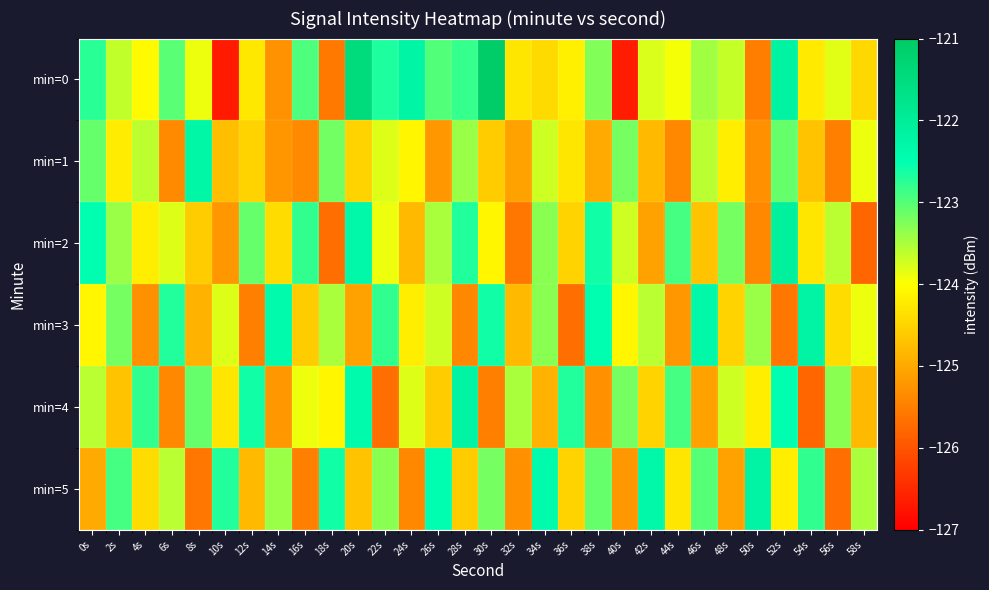

Reading left to right, list all the values displayed in this chart.

min=0: 0s=-122.7	2s=-123.6	4s=-124.1	6s=-123.0	8s=-123.9	10s=-126.7	12s=-124.3	14s=-125.3	16s=-123.0	18s=-125.6	20s=-121.5	22s=-122.7	24s=-122.2	26s=-123.0	28s=-122.8	30s=-121.1	32s=-124.3	34s=-124.4	36s=-124.2	38s=-123.3	40s=-126.7	42s=-123.8	44s=-123.9	46s=-123.5	48s=-123.7	50s=-125.5	52s=-122.2	54s=-124.3	56s=-123.8	58s=-124.5
min=1: 0s=-123.1	2s=-124.2	4s=-123.6	6s=-125.4	8s=-122.3	10s=-124.8	12s=-124.5	14s=-125.2	16s=-125.4	18s=-123.2	20s=-124.5	22s=-123.8	24s=-124.1	26s=-125.2	28s=-123.4	30s=-124.6	32s=-125.1	34s=-123.7	36s=-124.3	38s=-125.0	40s=-123.2	42s=-124.8	44s=-125.4	46s=-123.6	48s=-124.2	50s=-125.3	52s=-123.1	54s=-124.7	56s=-125.5	58s=-123.9
min=2: 0s=-122.5	2s=-123.4	4s=-124.2	6s=-123.8	8s=-124.6	10s=-125.2	12s=-123.1	14s=-124.4	16s=-122.8	18s=-125.7	20s=-122.3	22s=-123.9	24s=-124.8	26s=-123.5	28s=-122.7	30s=-124.1	32s=-125.6	34s=-123.3	36s=-124.5	38s=-122.6	40s=-123.7	42s=-125.1	44s=-122.9	46s=-124.7	48s=-123.2	50s=-125.4	52s=-122.1	54s=-124.3	56s=-123.6	58s=-125.8
min=3: 0s=-124.1	2s=-123.2	4s=-125.3	6s=-122.7	8s=-124.9	10s=-123.8	12s=-125.5	14s=-122.4	16s=-124.6	18s=-123.5	20s=-125.1	22s=-122.8	24s=-124.2	26s=-123.7	28s=-125.4	30s=-122.6	32s=-124.8	34s=-123.3	36s=-125.7	38s=-122.5	40s=-124.1	42s=-123.6	44s=-125.2	46s=-122.3	48s=-124.5	50s=-123.4	52s=-125.6	54s=-122.2	56s=-124.4	58s=-123.9
min=4: 0s=-123.6	2s=-124.7	4s=-122.8	6s=-125.4	8s=-123.1	10s=-124.3	12s=-122.6	14s=-125.2	16s=-123.9	18s=-124.1	20s=-122.4	22s=-125.7	24s=-123.8	26s=-124.6	28s=-122.2	30s=-125.5	32s=-123.5	34s=-124.9	36s=-122.7	38s=-125.3	40s=-123.2	42s=-124.5	44s=-122.9	46s=-125.1	48s=-123.7	50s=-124.2	52s=-122.5	54s=-125.8	56s=-123.3	58s=-124.8
min=5: 0s=-125.0	2s=-122.9	4s=-124.4	6s=-123.6	8s=-125.6	10s=-122.7	12s=-124.8	14s=-123.4	16s=-125.5	18s=-122.6	20s=-124.7	22s=-123.3	24s=-125.4	26s=-122.5	28s=-124.6	30s=-123.2	32s=-125.3	34s=-122.4	36s=-124.5	38s=-123.1	40s=-125.2	42s=-122.3	44s=-124.3	46s=-123.0	48s=-125.1	50s=-122.2	52s=-124.2	54s=-122.8	56s=-125.7	58s=-123.5